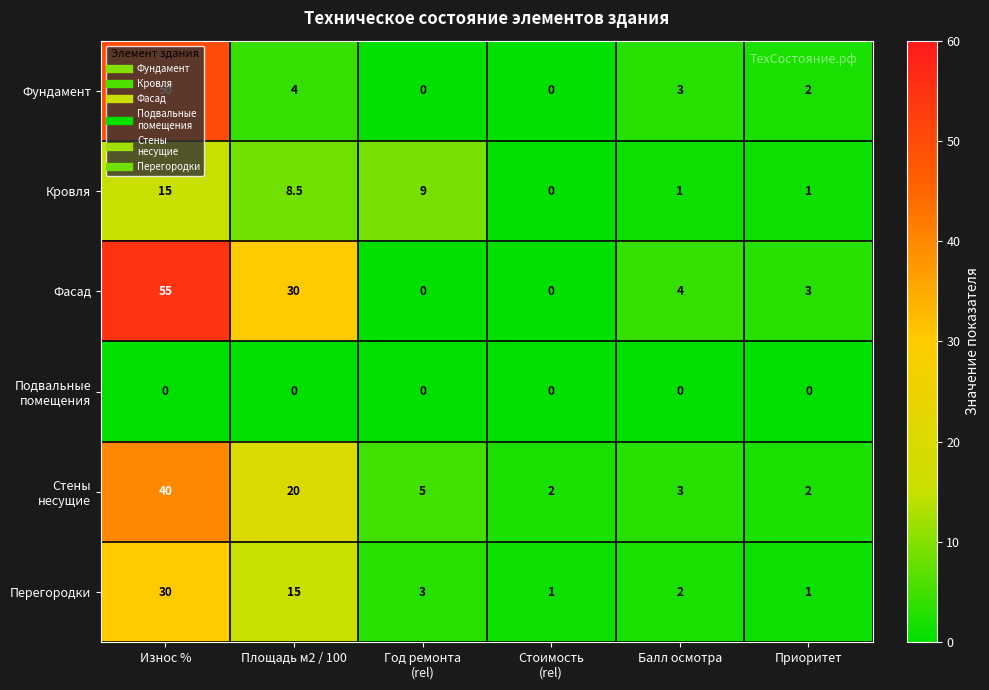

How many categories are shown in the chart?

6